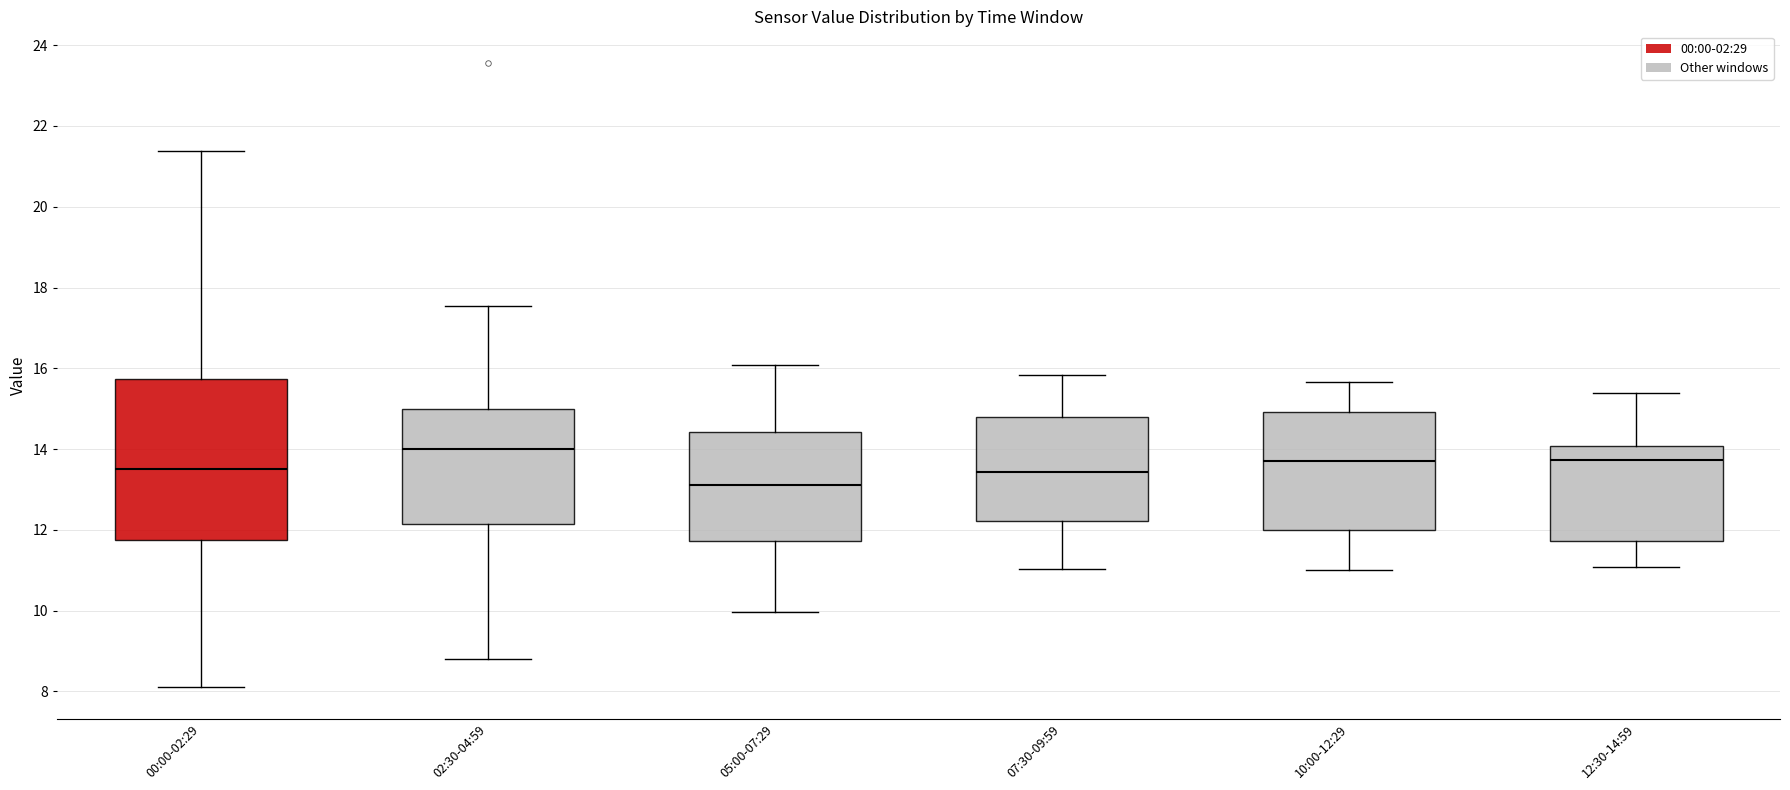

Which box is the tallest, from its lower edge to its upper edge?

00:00-02:29